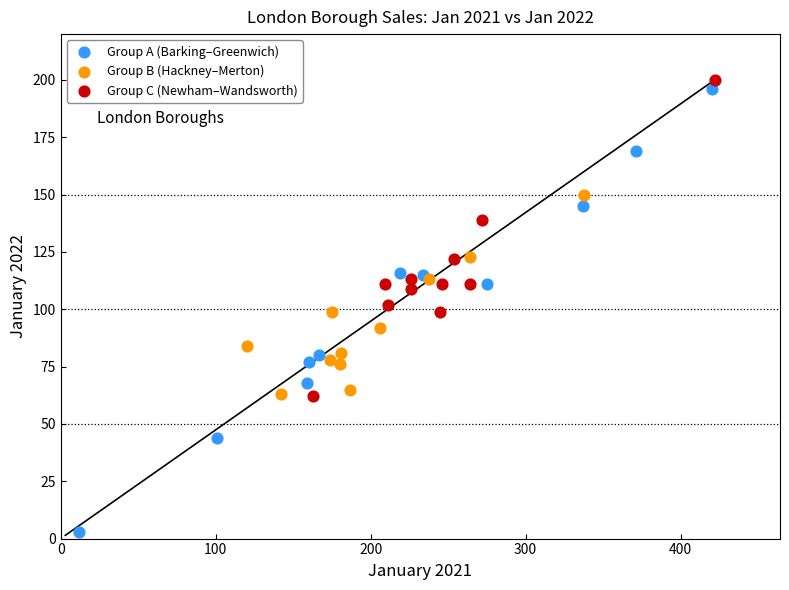

Which series reaches the maximum Y coordinate?

Group C (Newham–Wandsworth)